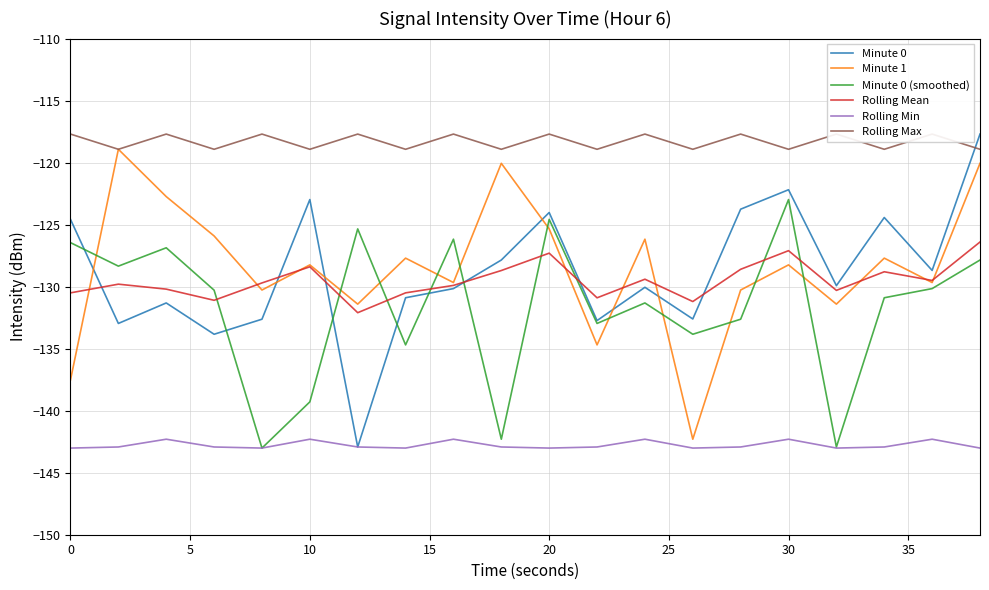

What is the maximum value for Minute 1?

-118.9